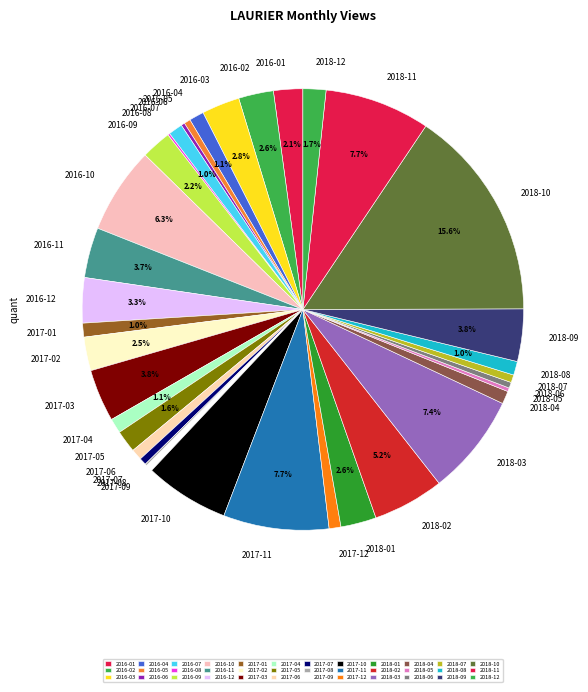

Does any single category account for the majority?

No